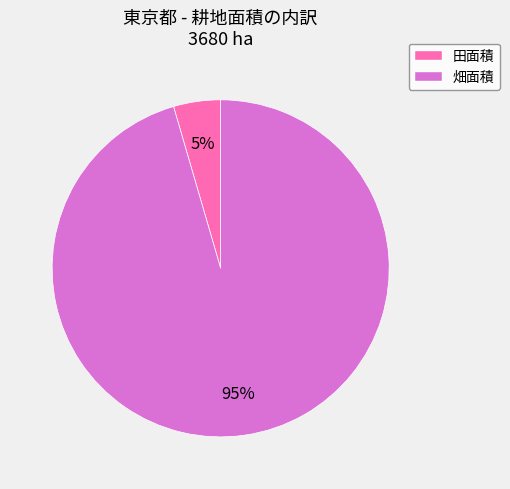

To the nearest percent, what is the combined percentage of 畑面積 and 田面積?

100%